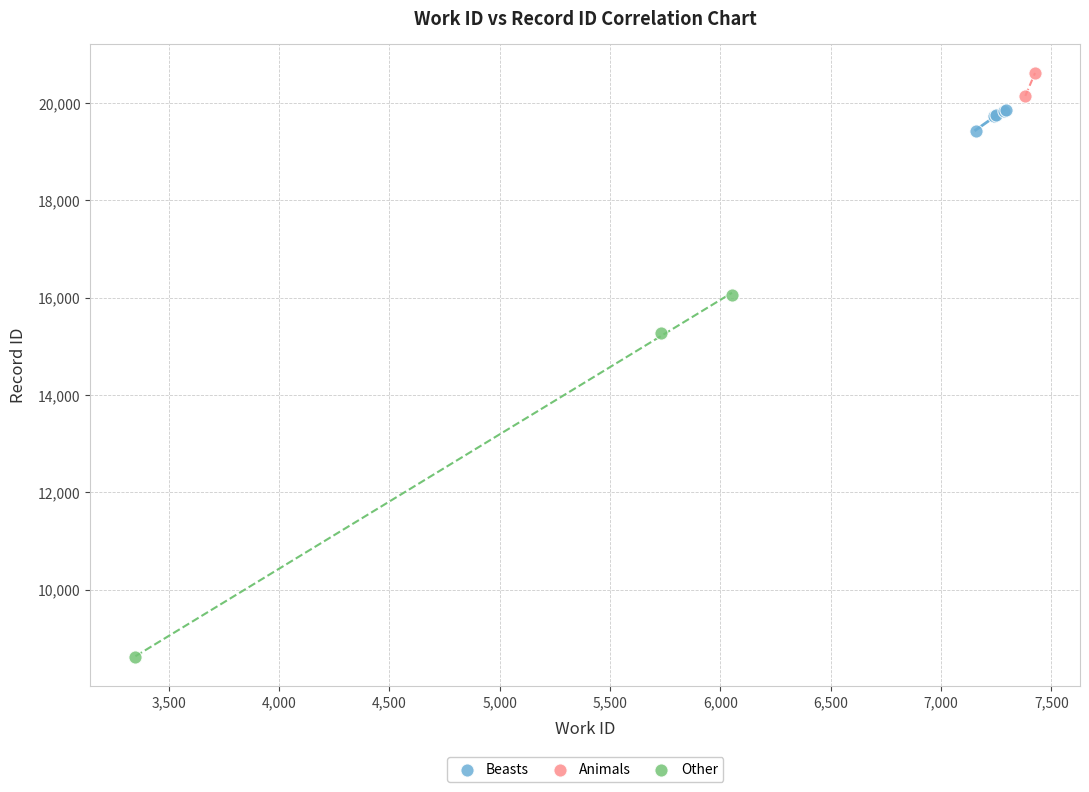

Which series reaches the maximum Y coordinate?

Animals